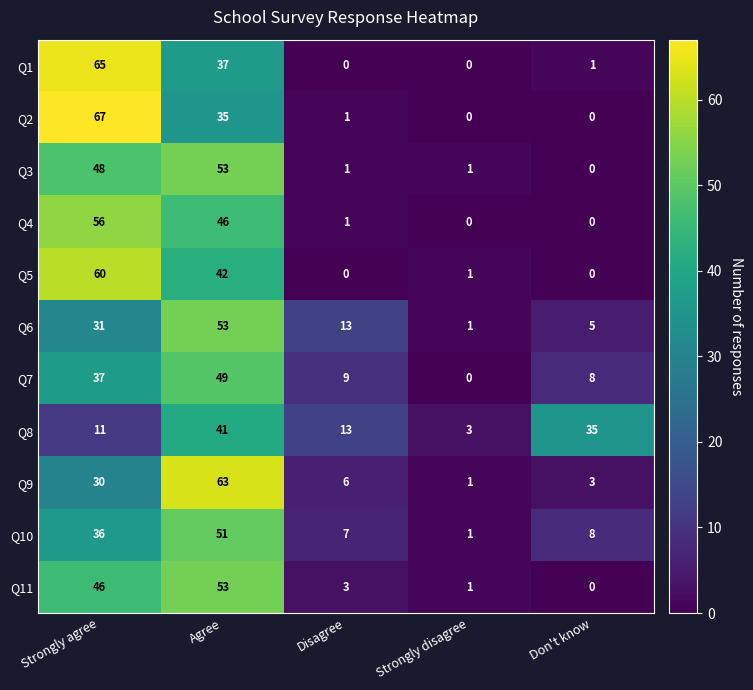

What is the difference between the maximum and minimum values in the Q2 series?

67